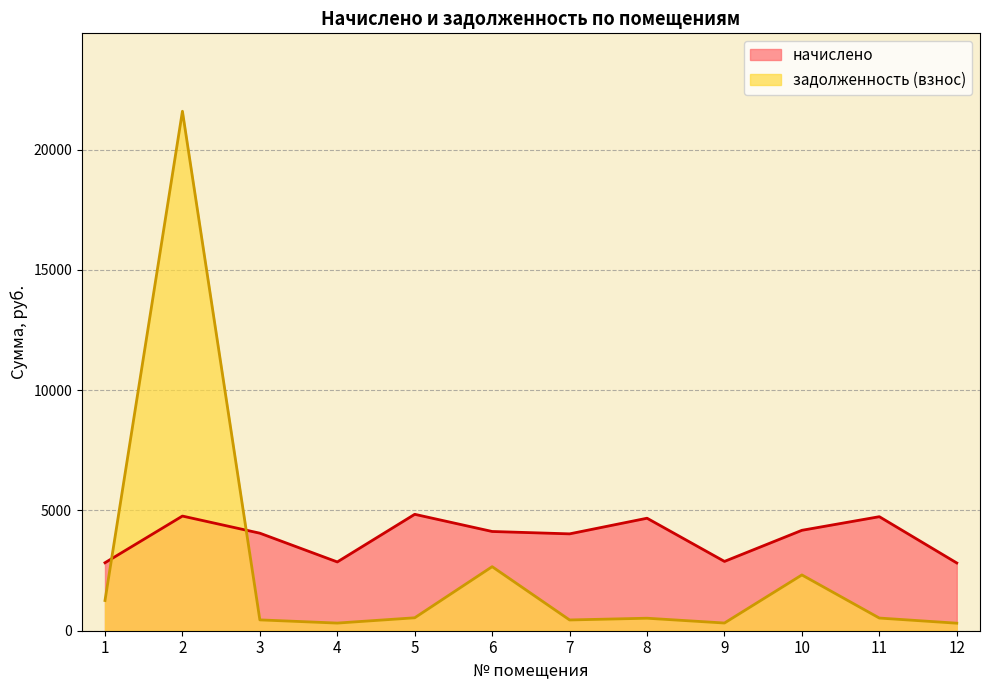

What is the difference between the задолженность (взнос) values at 3 and 2?

21141.1